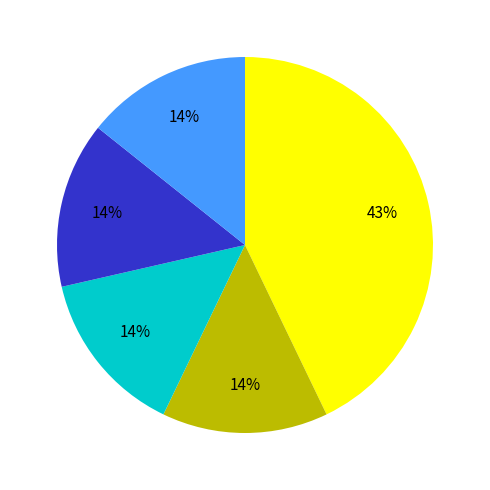

To the nearest percent, what is the difference between the largest and smallest slice percentages?

29%